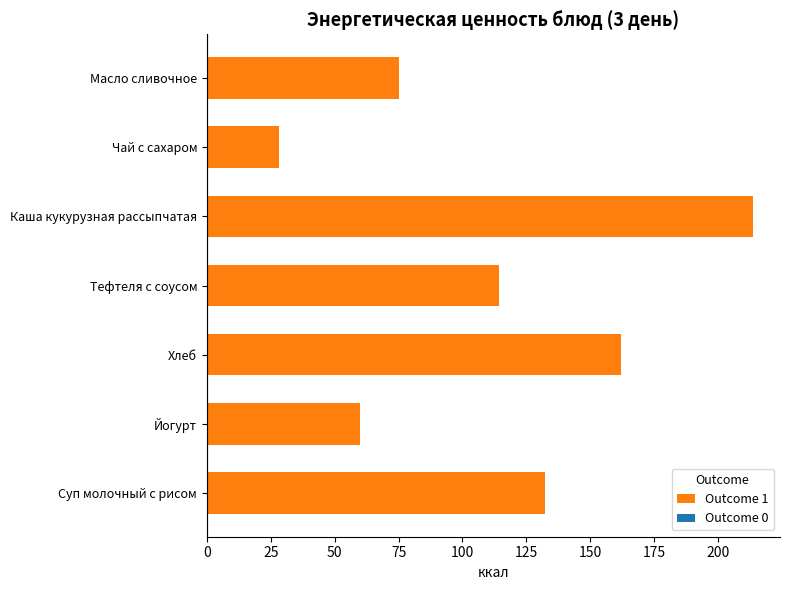

Rank the categories by value from lowest to highest.

Чай с сахаром, Йогурт, Масло сливочное, Тефтеля с соусом, Суп молочный с рисом, Хлеб, Каша кукурузная рассыпчатая